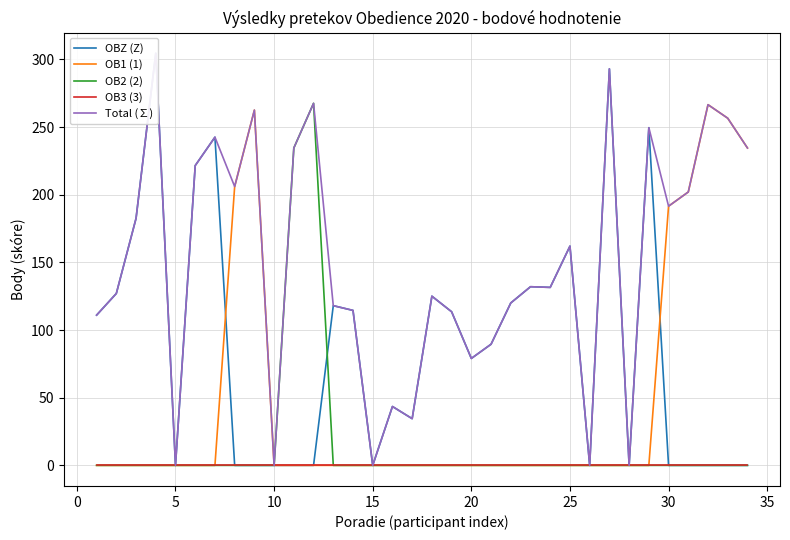

Is it true that OB2 (2) equals 0.0 at 30?

True